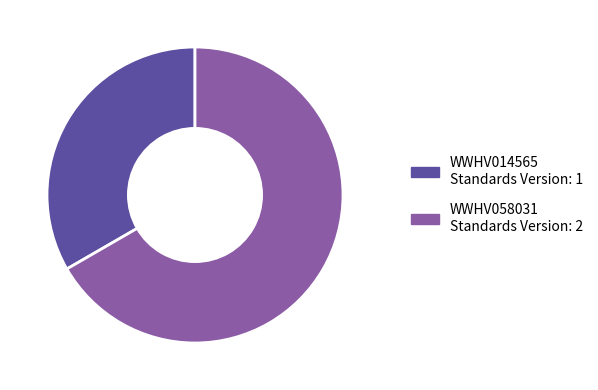

Which has a higher value, WWHV014565 or WWHV058031?

WWHV058031